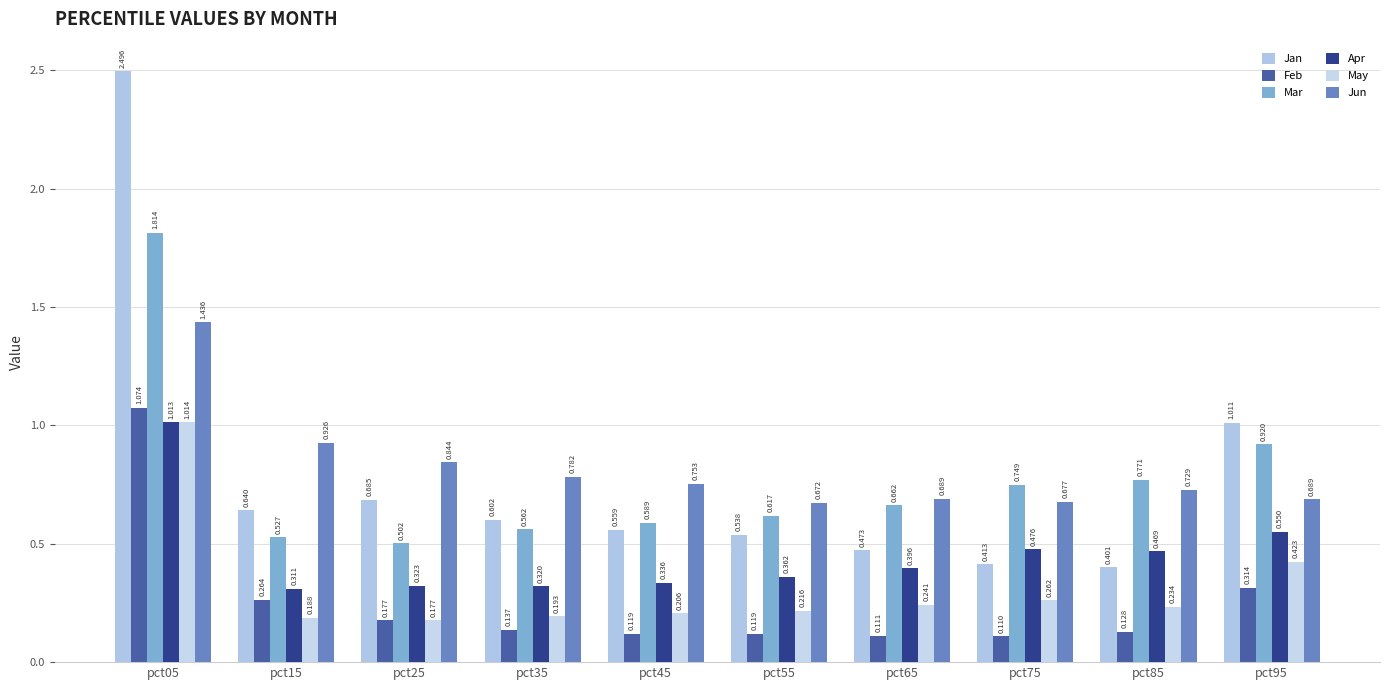

What is the difference between the maximum and minimum values in the Apr series?

0.7